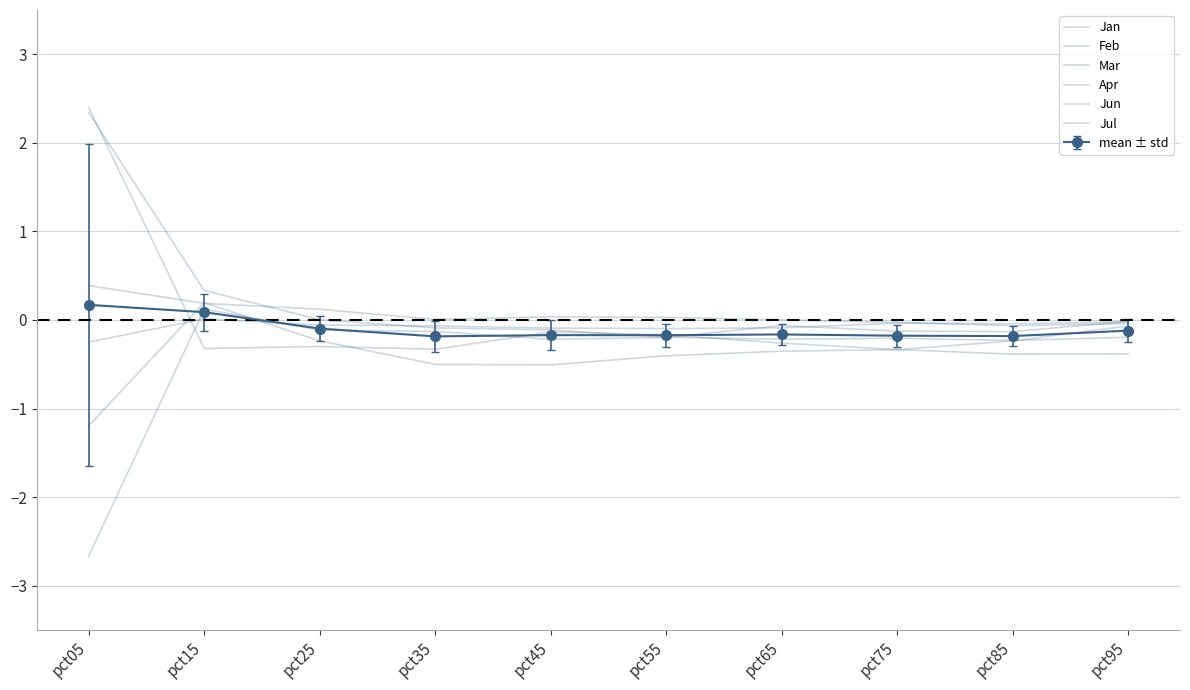

List the labels in order of Jun value, smallest first.

pct85, pct65, pct75, pct55, pct95, pct45, pct35, pct25, pct15, pct05